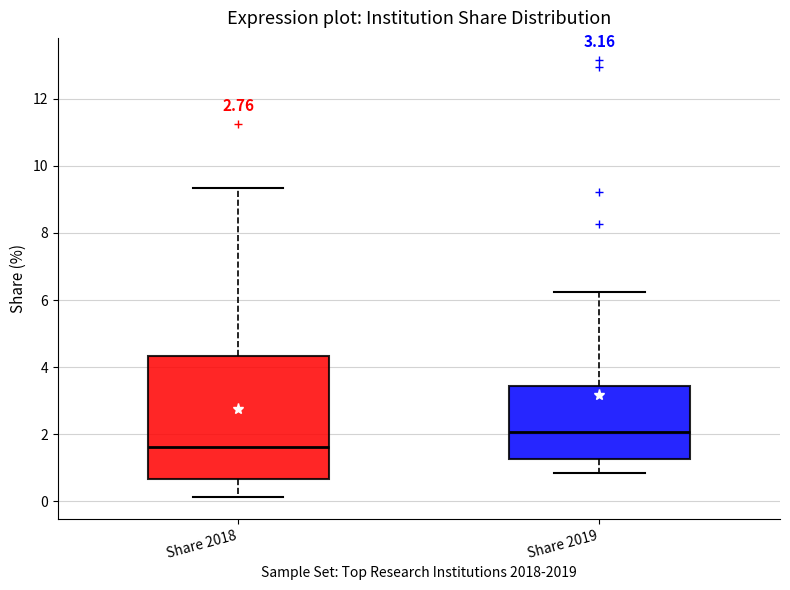

Comparing the boxes themselves (not the whiskers), which one is the tallest?

Share 2018